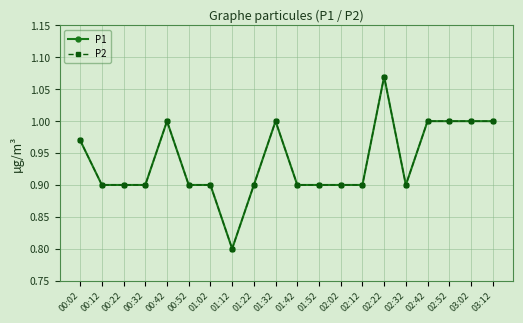

What is the label of the 4th point from the right?

02:42